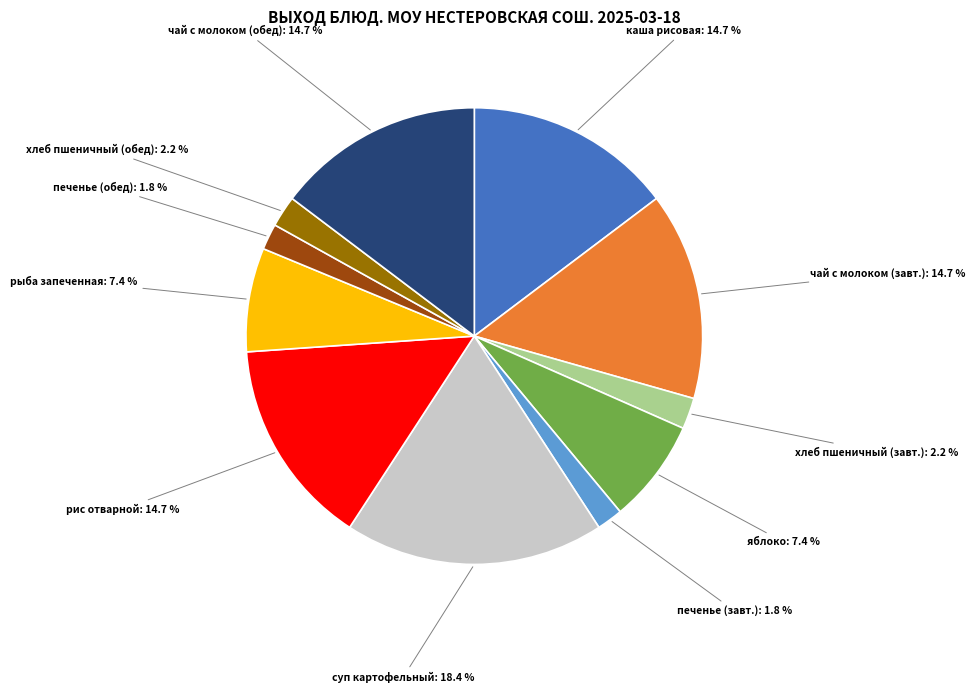

What portion of the pie excludes чай с молоком (обед): 14.7 %?

85.3%